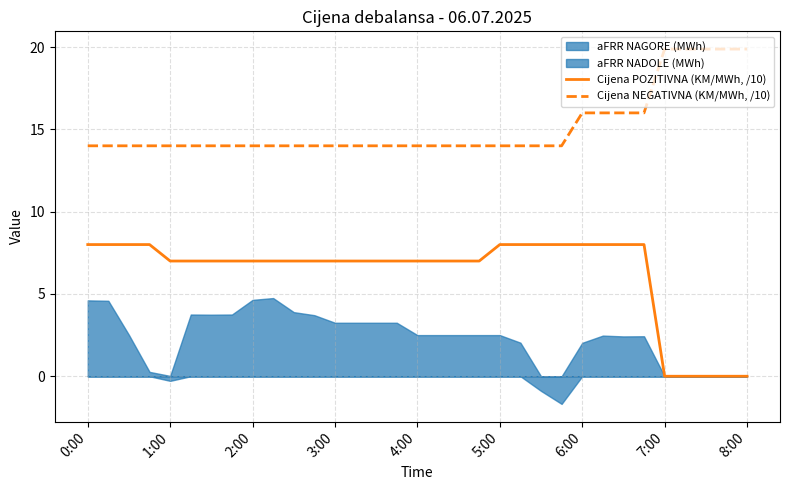

What is the difference between the highest and lowest values at 11?

7.0